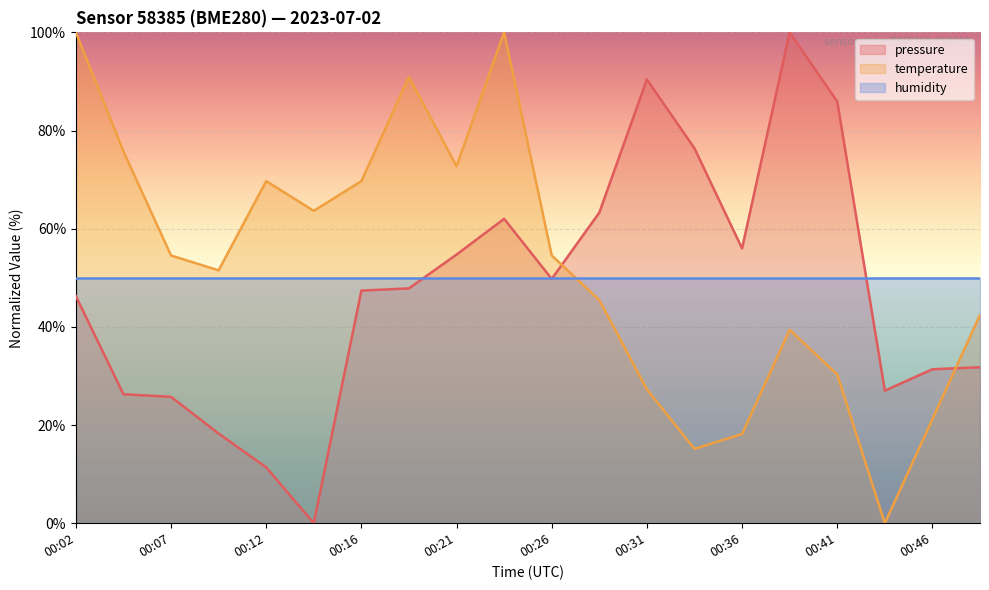

Where is pressure nearest to the value 50?

00:26